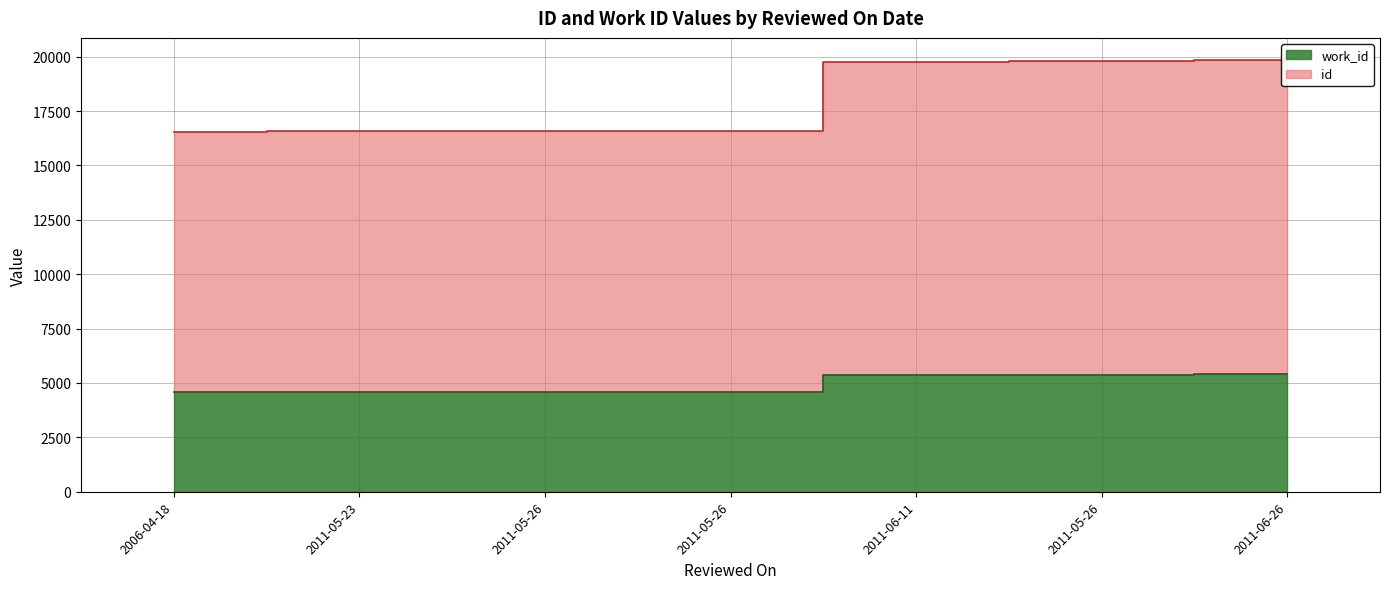

At which category is the sum across all series the highest?

2011-06-26